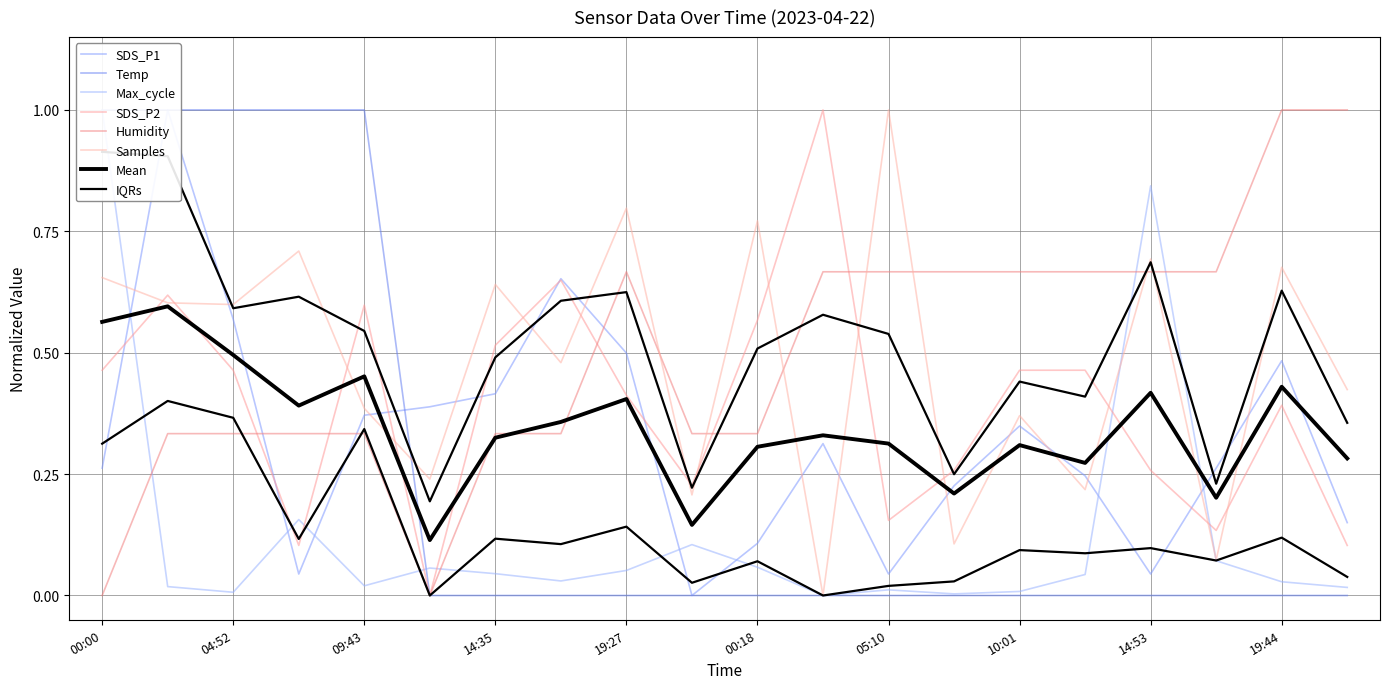

Reading right to left, list all the values displayed in this chart.

SDS_P1: 0.2	0.5	0.3	0.0	0.2	0.3	0.2	0.0	0.3	0.1	0.0	0.5	0.7	0.4	0.4	0.4	0.0	0.6	1.0	0.3
SDS_P2: 0.1	0.4	0.1	0.3	0.5	0.5	0.3	0.2	1.0	0.6	0.2	0.4	0.6	0.5	0.0	0.6	0.1	0.5	0.6	0.5
Temp: 0.0	0.0	0.0	0.0	0.0	0.0	0.0	0.0	0.0	0.0	0.0	0.0	0.0	0.0	0.0	1.0	1.0	1.0	1.0	1.0
Humidity: 1.0	1.0	0.7	0.7	0.7	0.7	0.7	0.7	0.7	0.3	0.3	0.7	0.3	0.3	0.0	0.3	0.3	0.3	0.3	0.0
Max_cycle_norm: 0.0	0.0	0.1	0.8	0.0	0.0	0.0	0.0	0.0	0.1	0.1	0.1	0.0	0.0	0.1	0.0	0.2	0.0	0.0	1.0
Samples_norm: 0.4	0.7	0.1	0.7	0.2	0.4	0.1	1.0	0.0	0.8	0.2	0.8	0.5	0.6	0.2	0.4	0.7	0.6	0.6	0.7